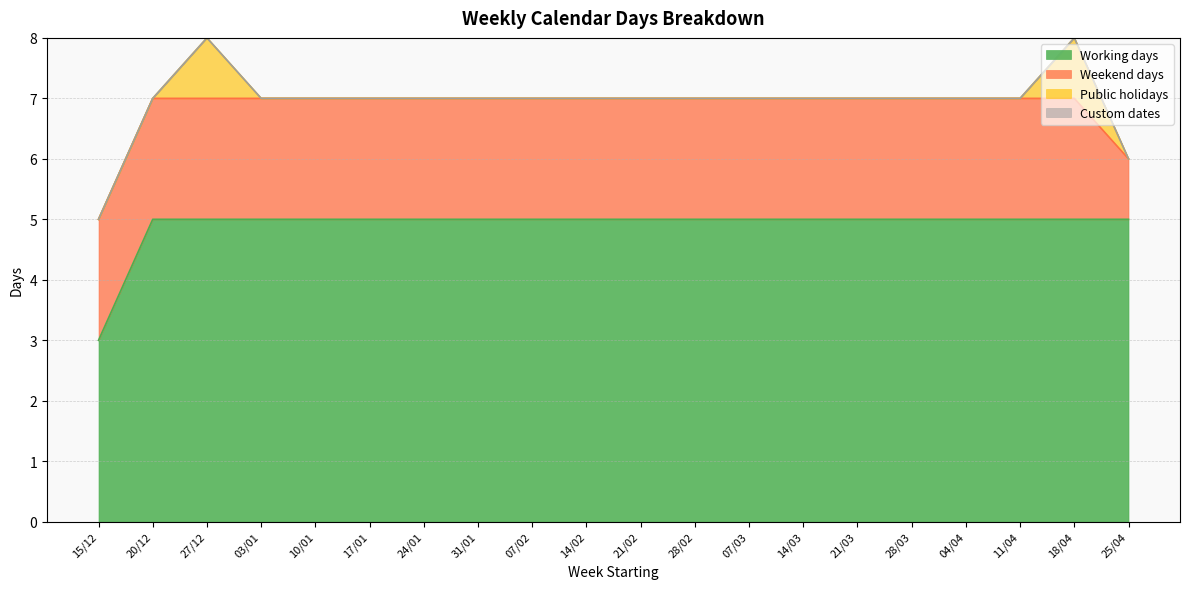

What position from the left is 07/02?

9